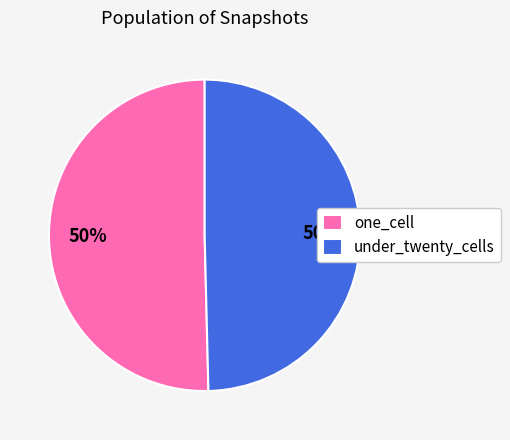

What is the ratio of the value at under_twenty_cells to the value at one_cell?

1.0